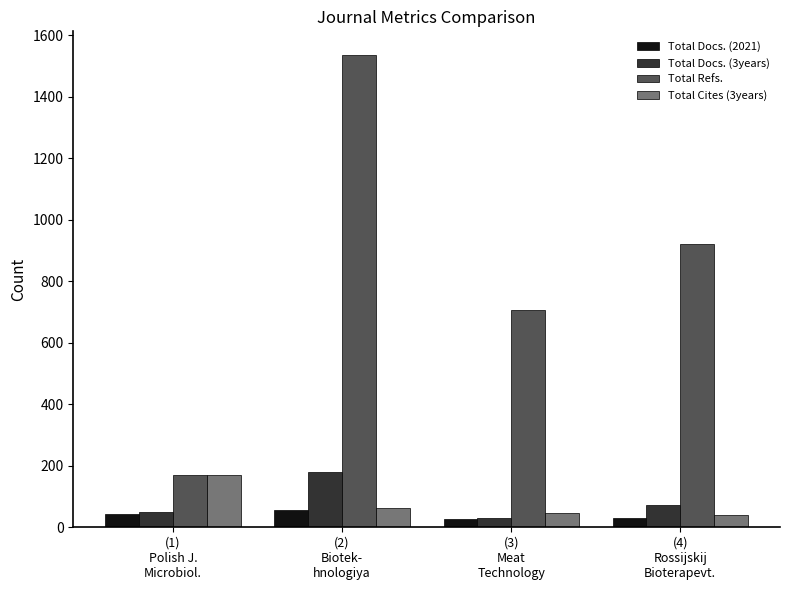

At how many categories does at least one series exceed 295?

3